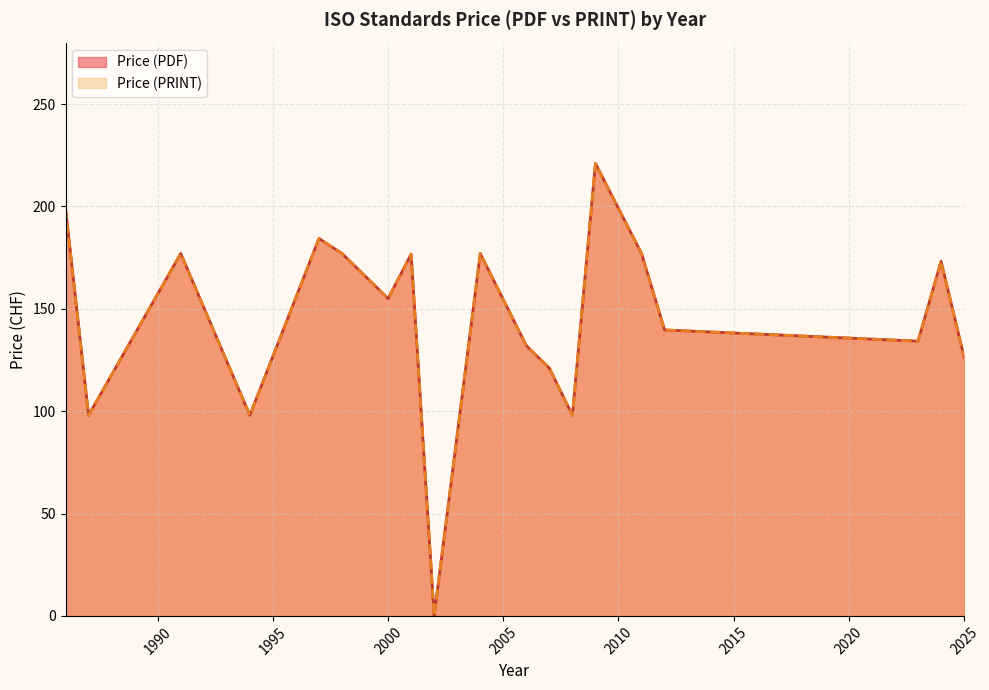

True or false: Price (PDF) and Price (PRINT) cross at least once.

False